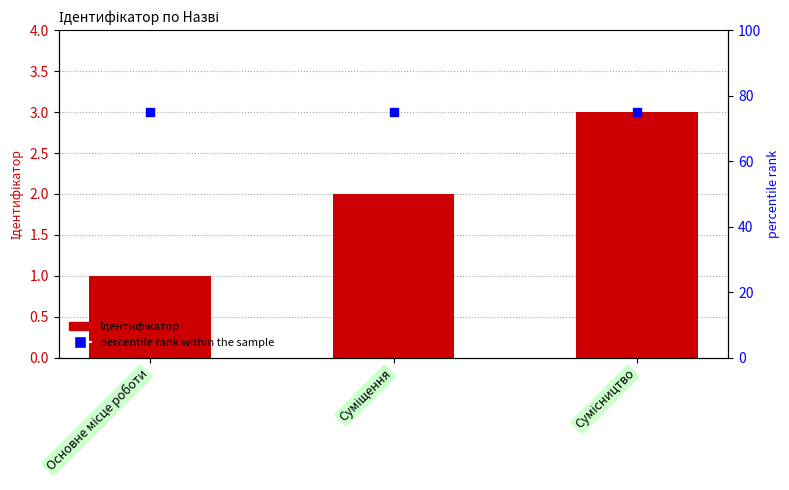

Is the value of Ідентифікатор at Основне місце роботи greater than the value of percentile rank within the sample at Суміщення?

No